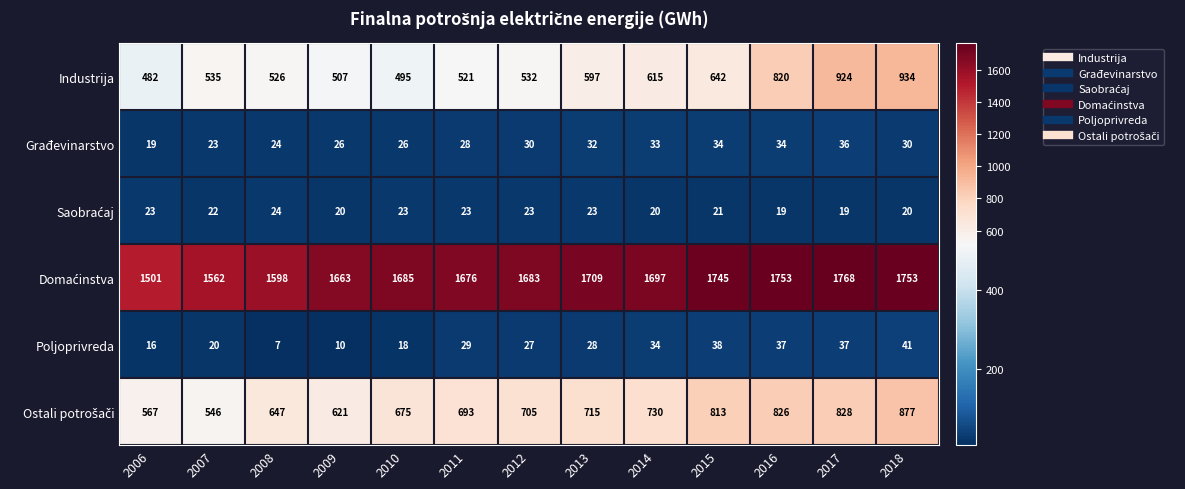

Is it true that Industrija equals 1122 at 2015?

False